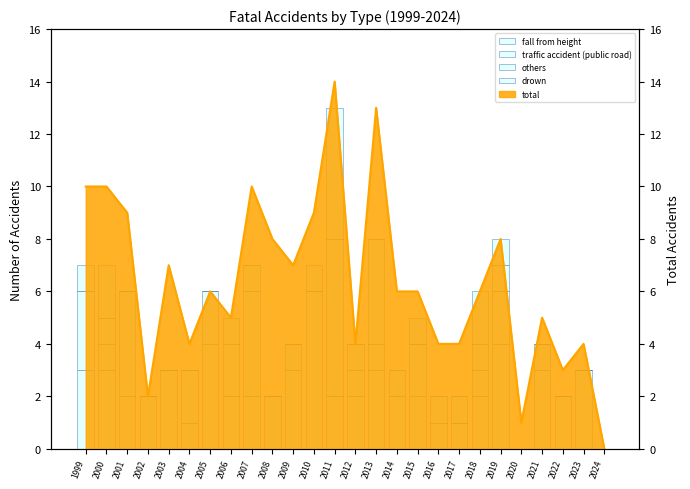

List the series in order of their peak value, lowest first.

traffic accident (public road), drown, fall from height, others